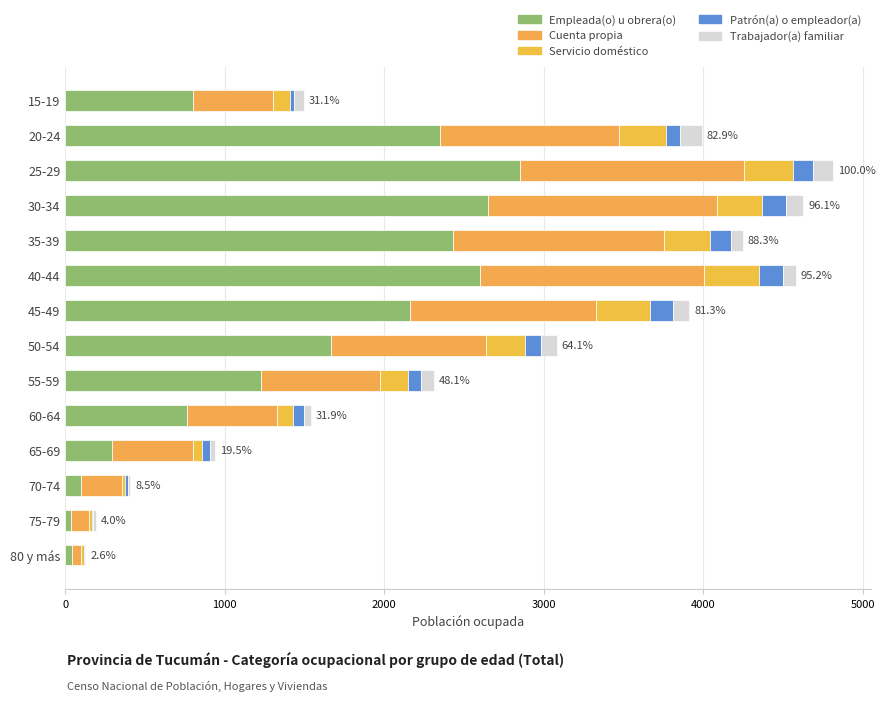

How many distinct data groups are displayed?

5